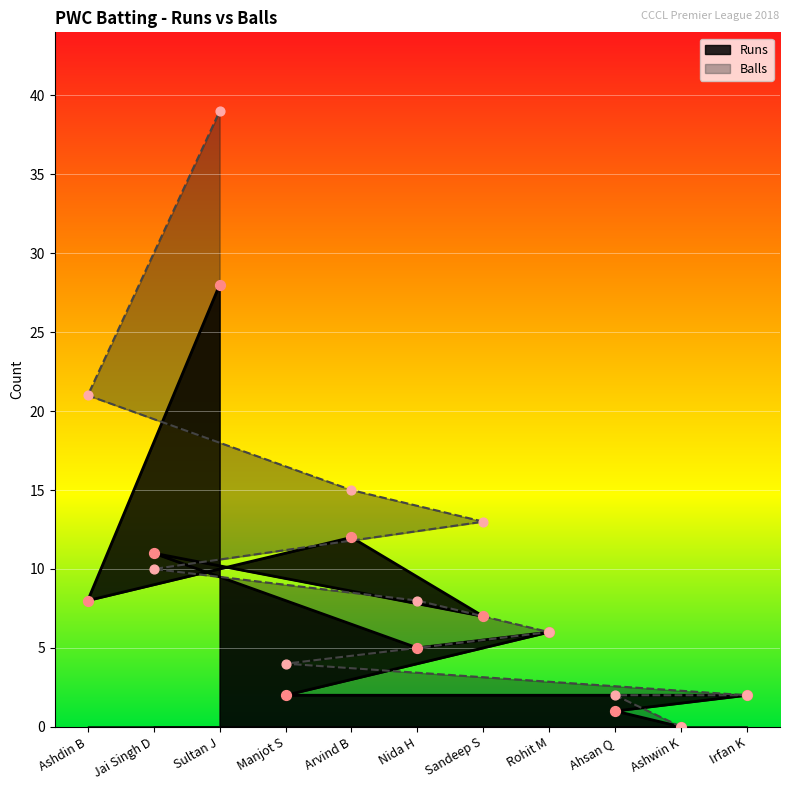

Which series contains the highest Y value?

Balls